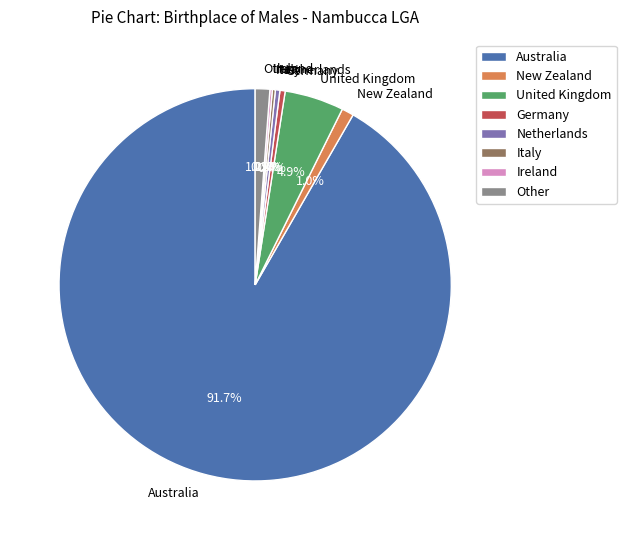

To the nearest percent, what is the average slice percentage?

12%